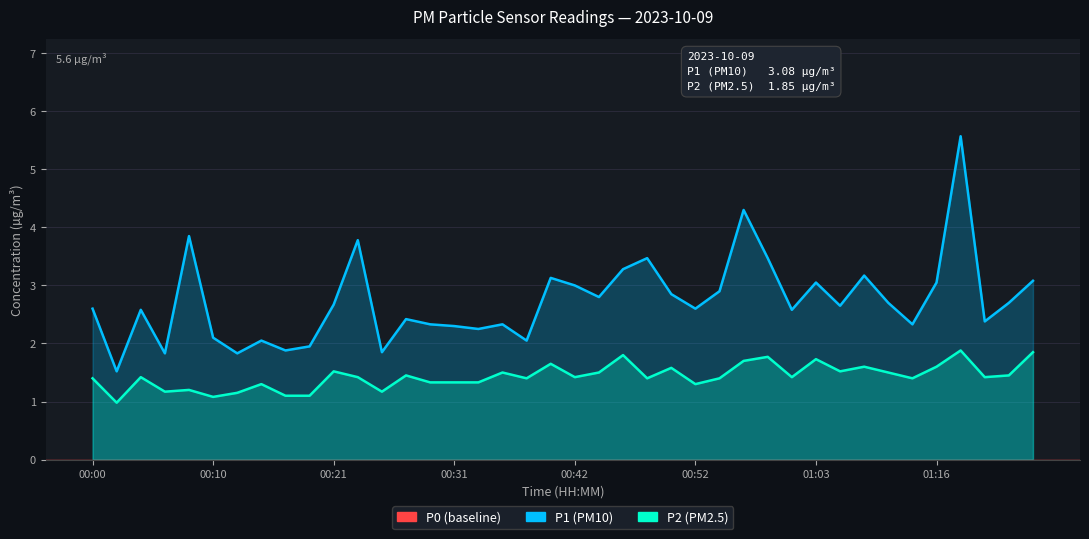

What is the label of the 3rd point from the left?

00:04